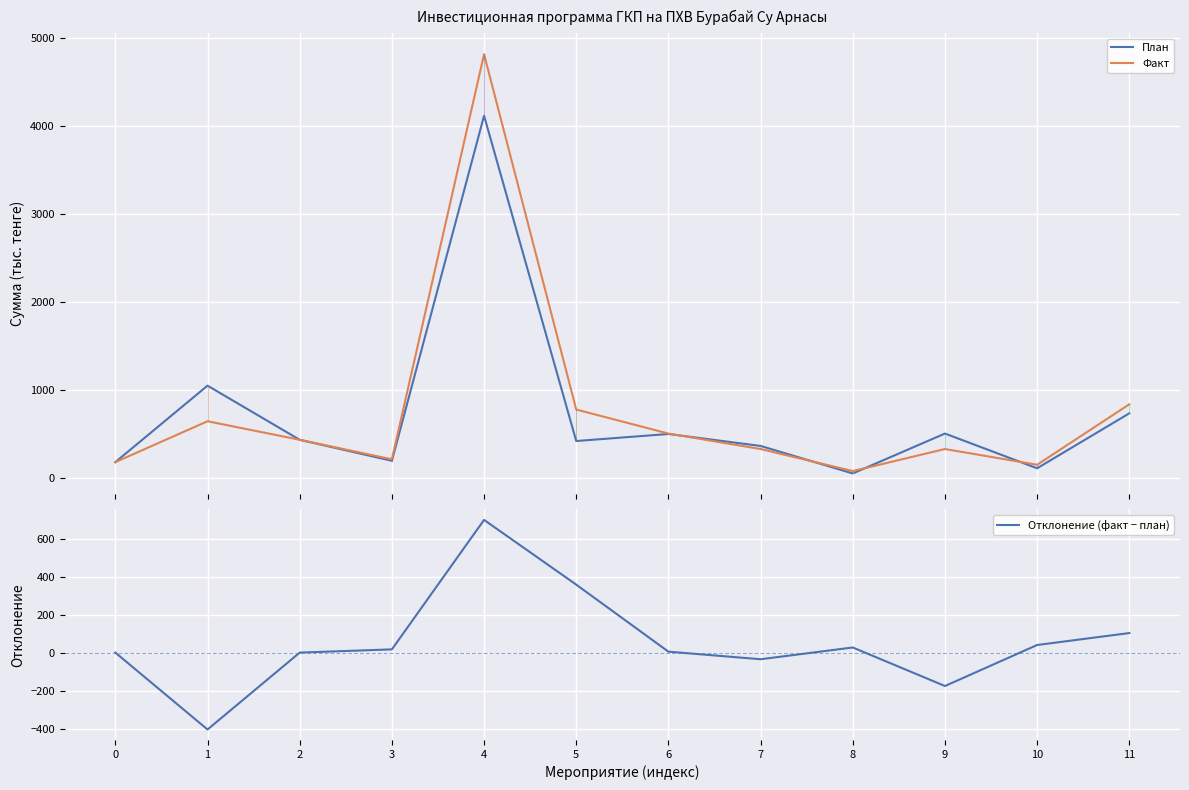

Reading left to right, transcribe all the data shown in this chart.

План: 0=180	1=1050	2=434	3=195	4=4121	5=420	6=500	7=364	8=51	9=505	10=110	11=735
Факт: 0=180	1=645	2=434	3=212	4=4820	5=778	6=505	7=329	8=78	9=329	10=150	11=838
Отклонение (факт − план): 0=0	1=-405	2=0	3=17	4=699	5=358	6=5	7=-35	8=27	9=-176	10=40	11=103